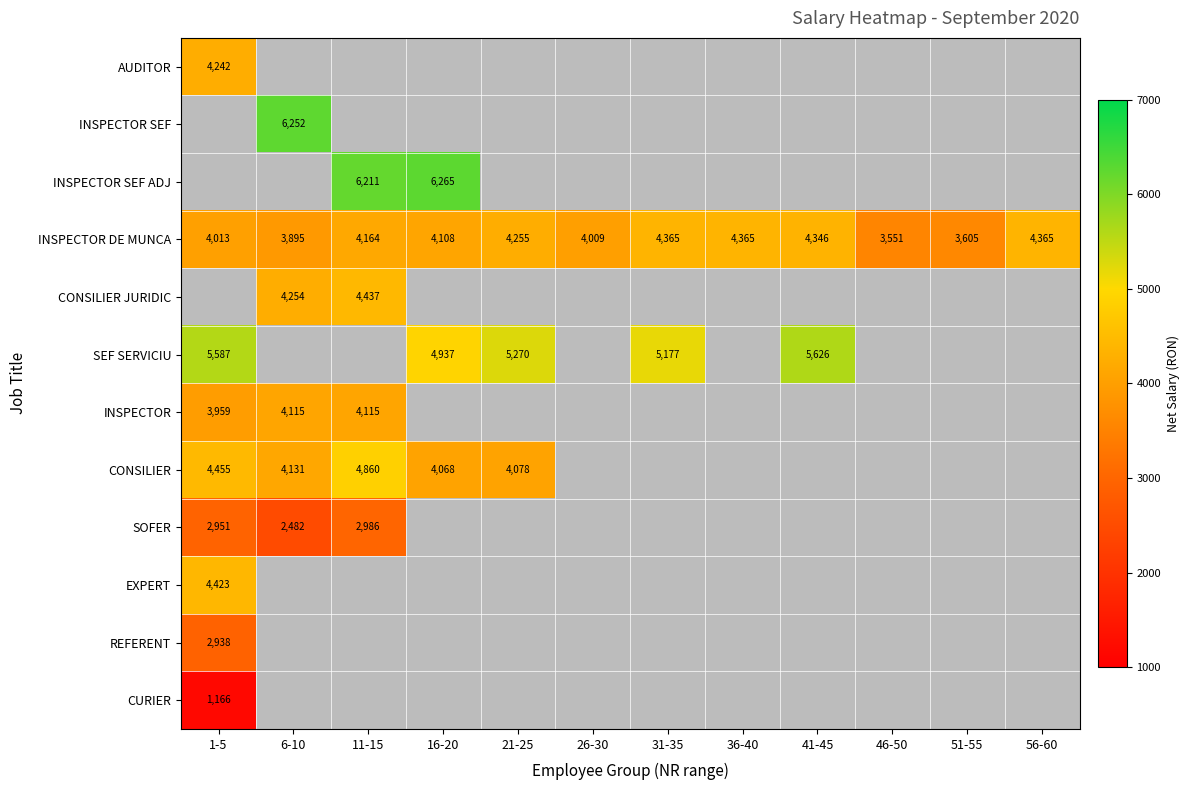

What is the highest value of the INSPECTOR DE MUNCA series?

4365